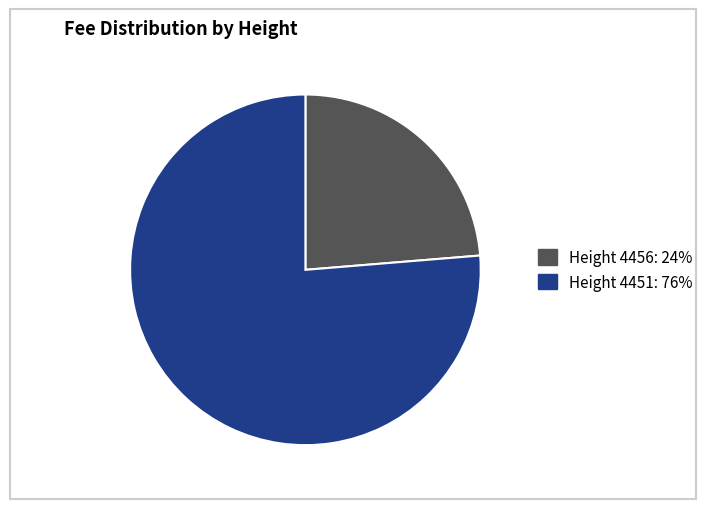

How many segments does this pie chart have?

2